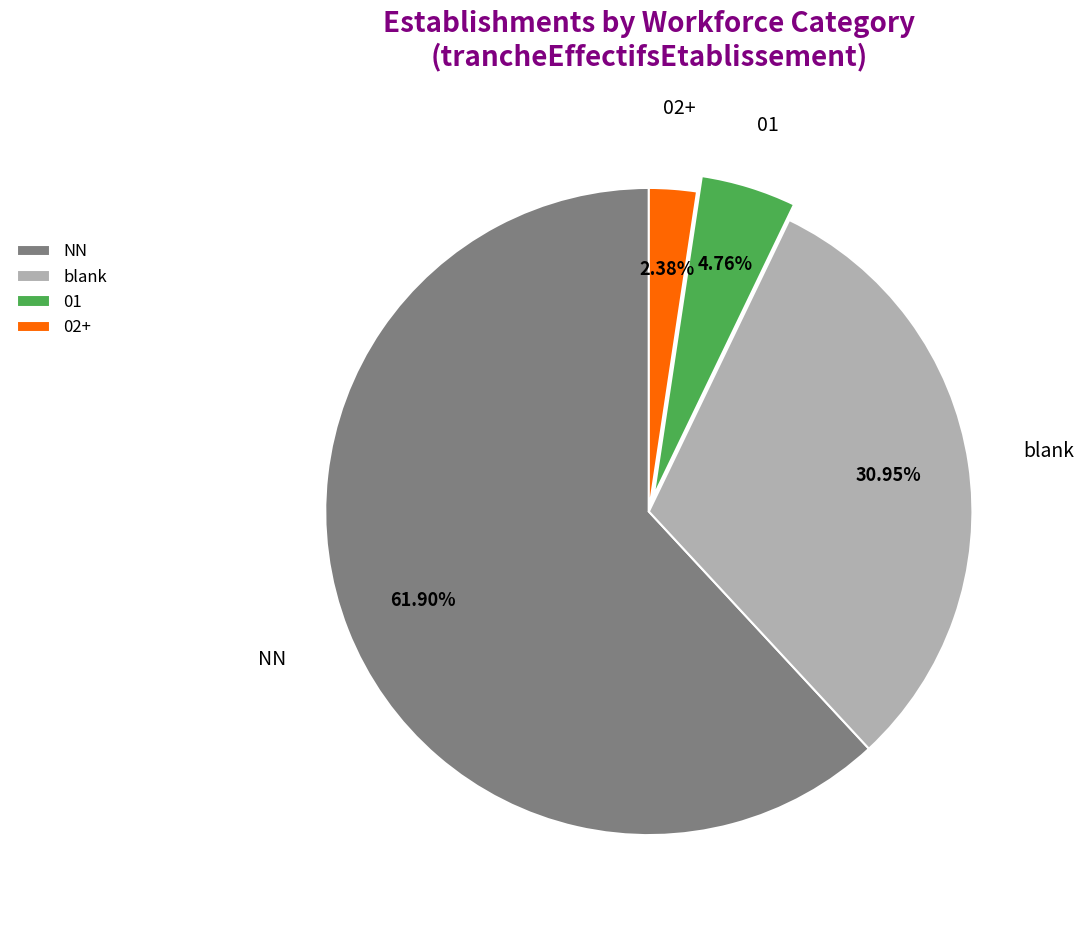

What is the smallest slice in the pie chart?

02+